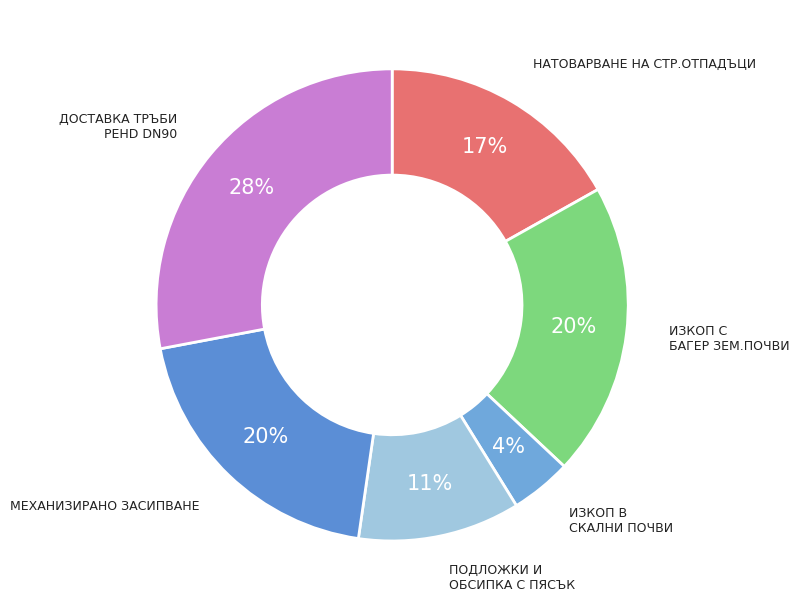

What is the smallest slice in the pie chart?

ИЗКОП В СКАЛНИ ПОЧВИ